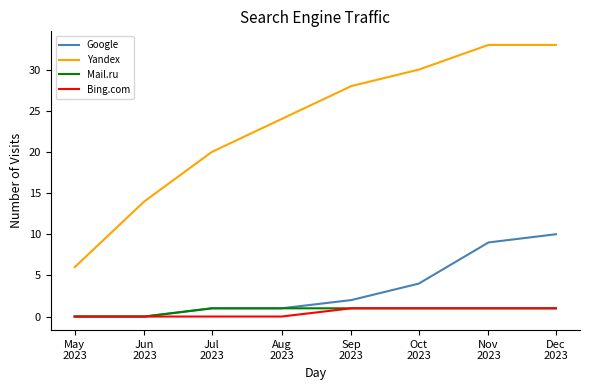

Which series has the largest total across all categories?

Yandex